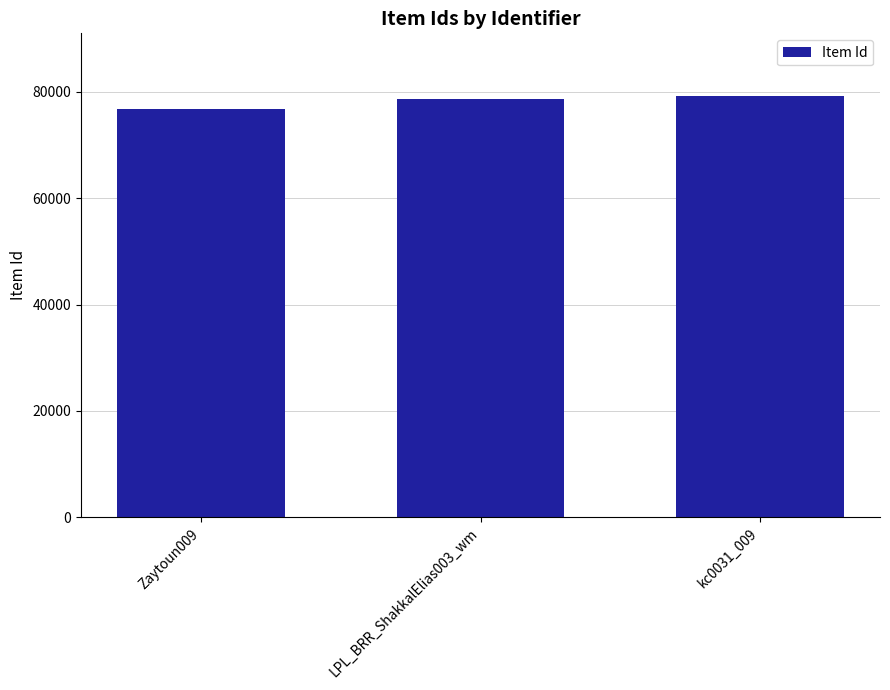

What is the smallest value displayed?

76752